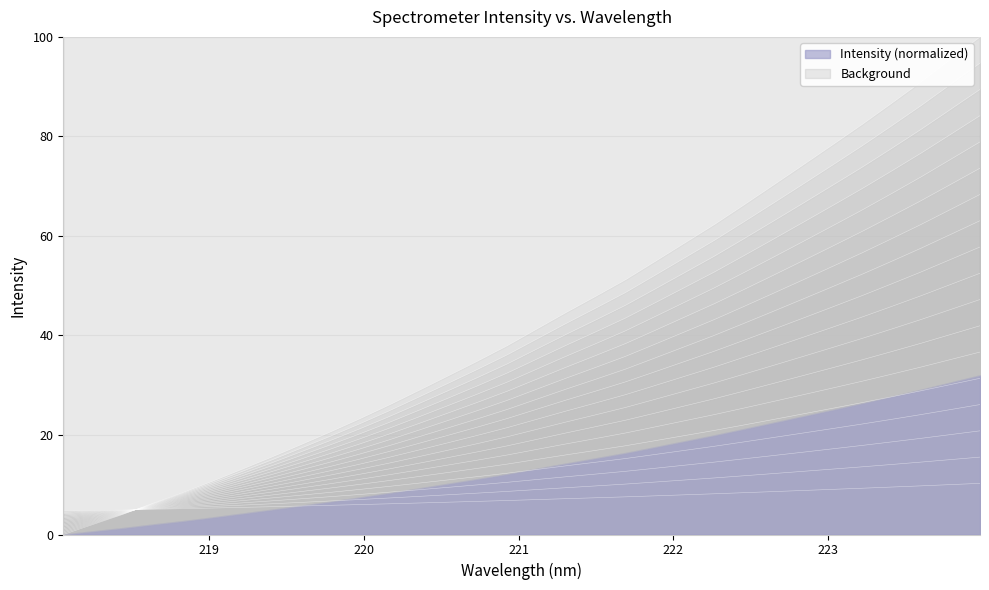

Which label corresponds to the largest value in the chart?

223.9802